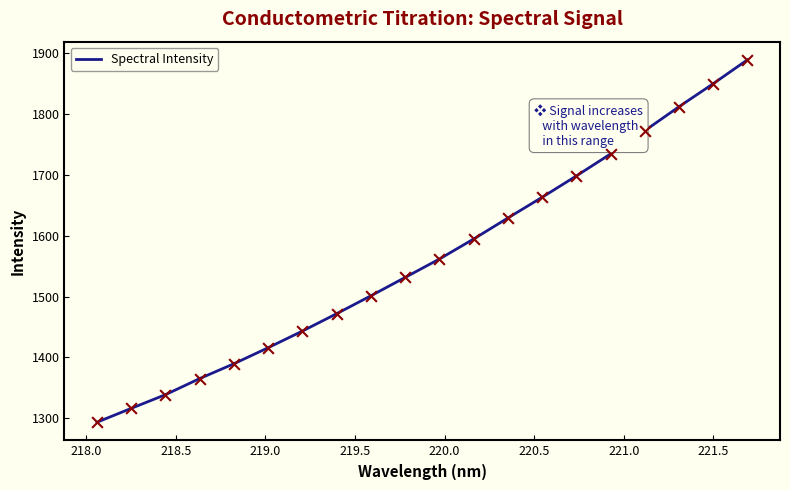

What is the difference between the maximum and minimum values?

595.9